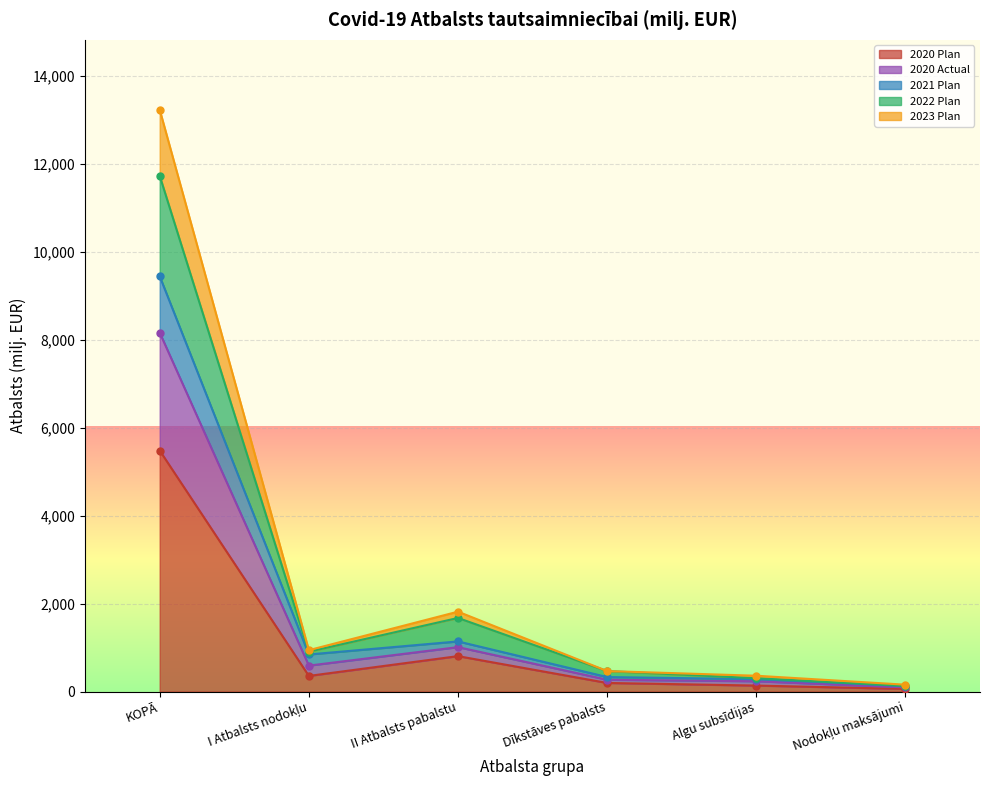

Rank the categories by 2021 Plan value from highest to lowest.

KOPĀ, II Atbalsts pabalstu, I Atbalsts nodokļu, Dīkstāves pabalsts, Algu subsīdijas, Nodokļu maksājumi